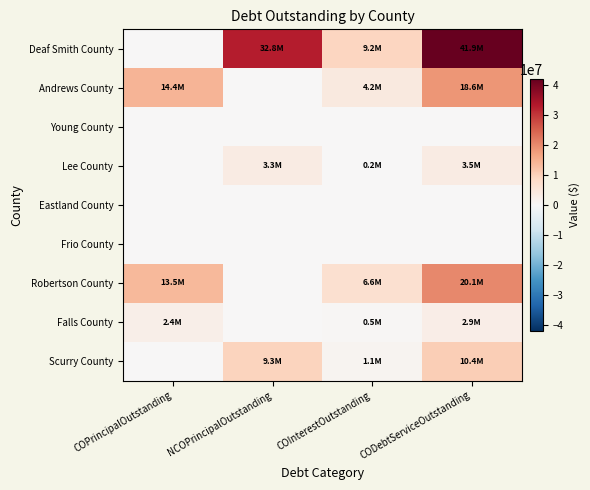

Rank the series at NCOPrincipalOutstanding from highest to lowest value.

Deaf Smith County, Scurry County, Lee County, Andrews County, Young County, Eastland County, Frio County, Robertson County, Falls County